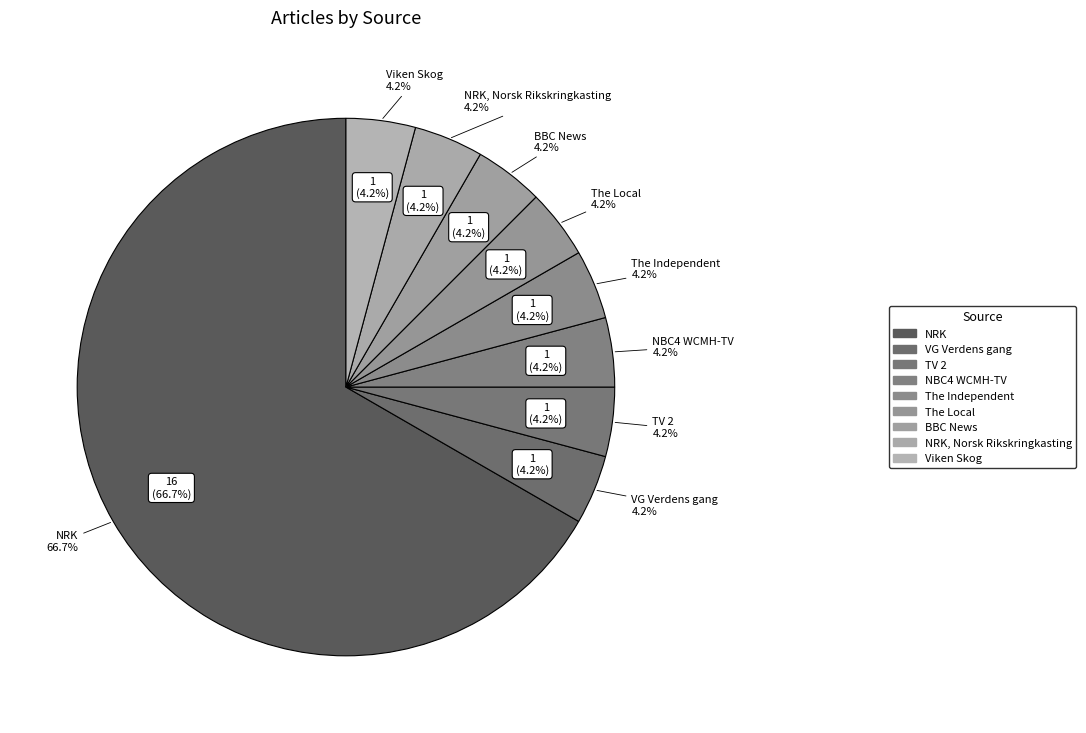

Combined, what portion of the pie is NRK and Viken Skog?

70.8%